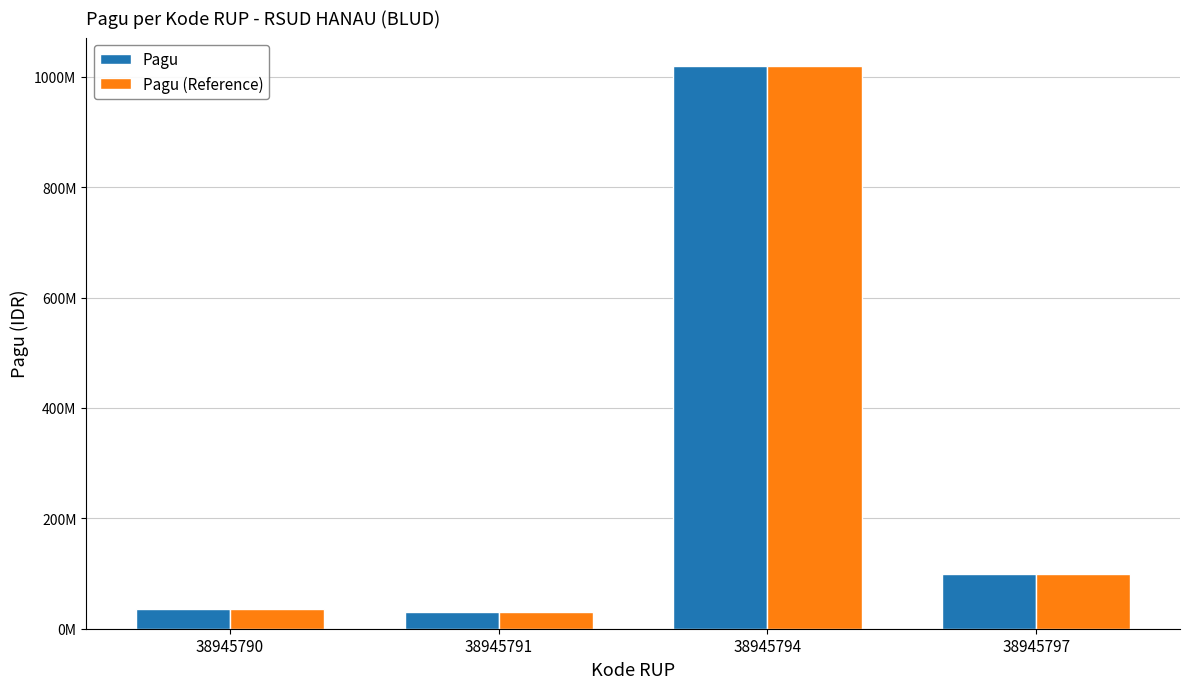

Are the bars horizontal?

No